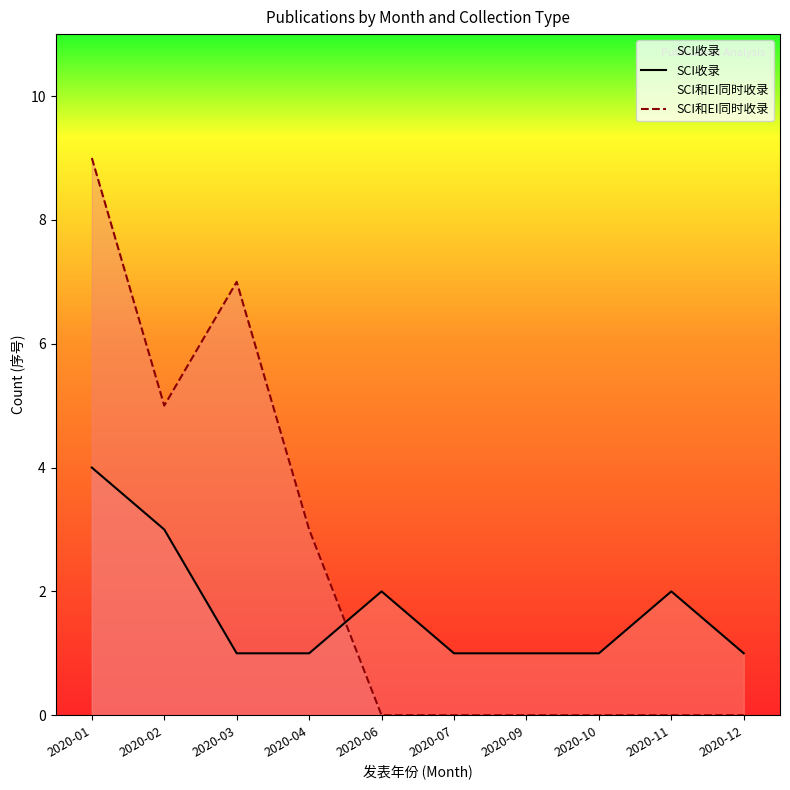

At how many categories does at least one series exceed 8?

1